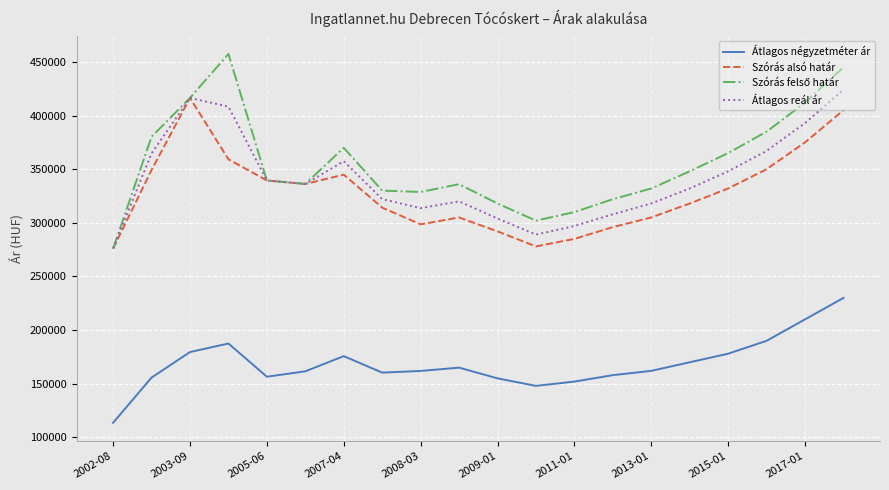

True or false: Átlagos négyzetméter ár and Szórás alsó határ cross at least once.

False